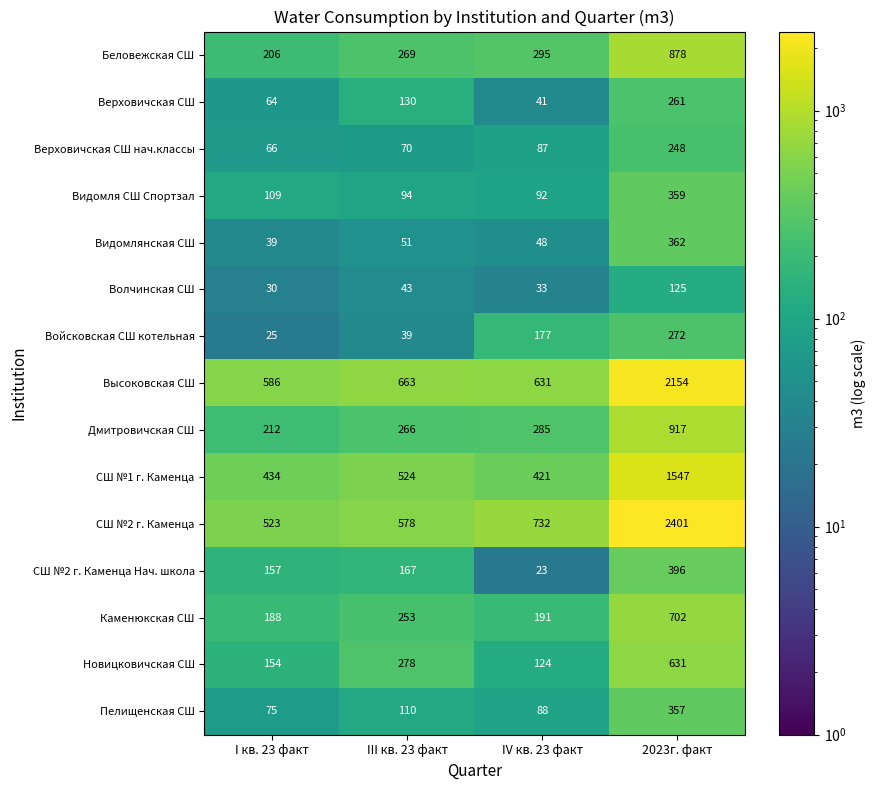

What is the total value across all series at 2023г. факт?

11610